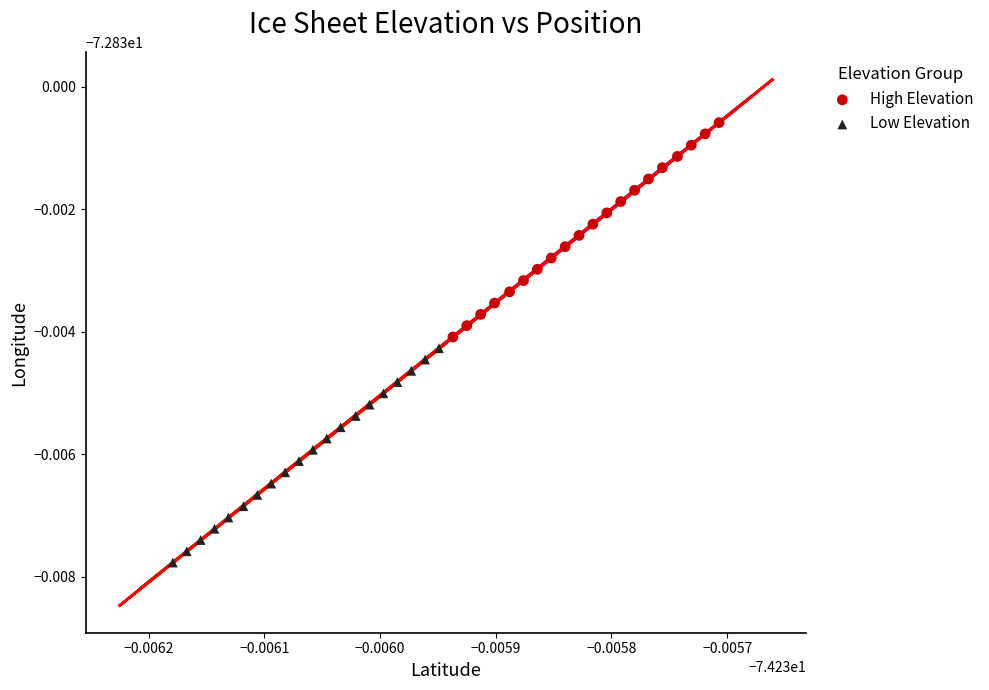

Which series has the widest spread of Y values?

High Elevation